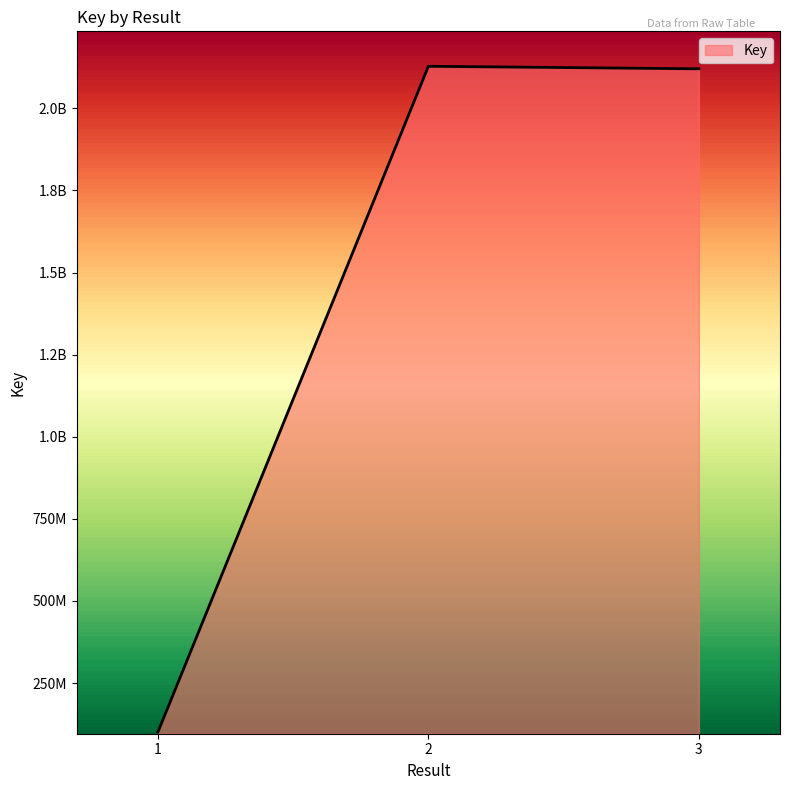

What value does the data have at 3?

2120384949